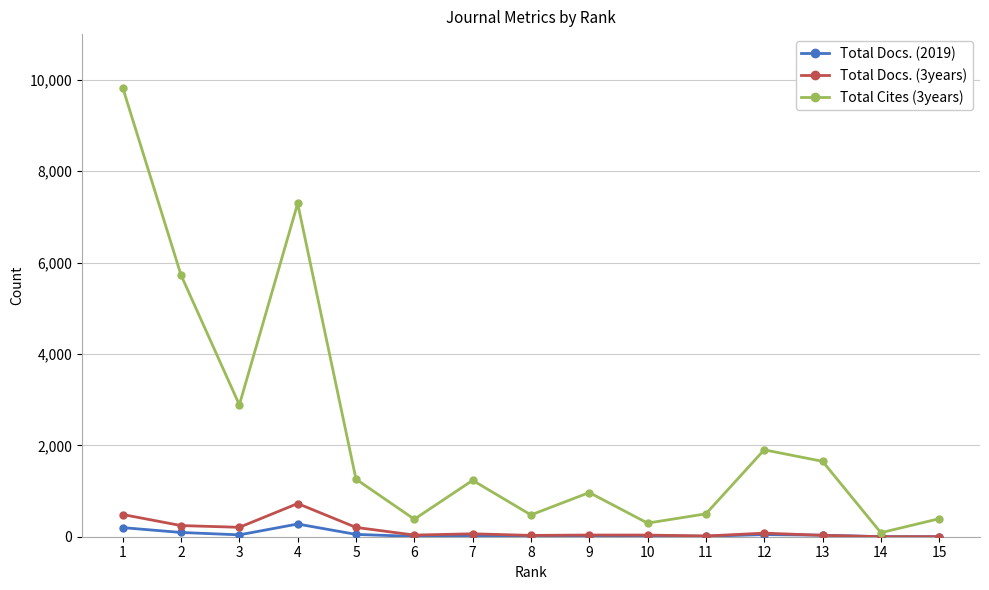

Rank the series by their maximum value, from highest to lowest.

Total Cites (3years), Total Docs. (3years), Total Docs. (2019)